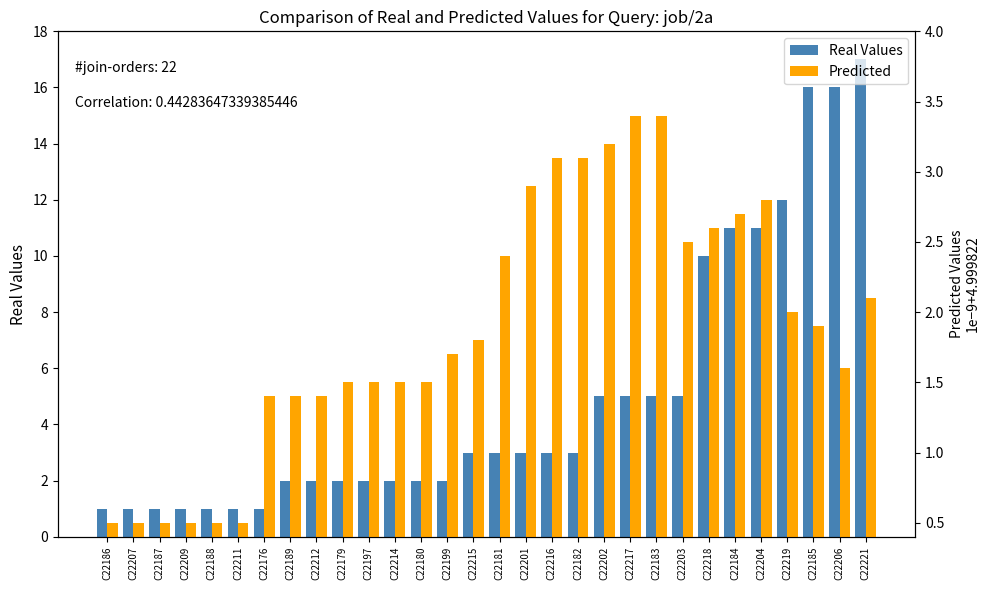

How many bars are there in each group?

2